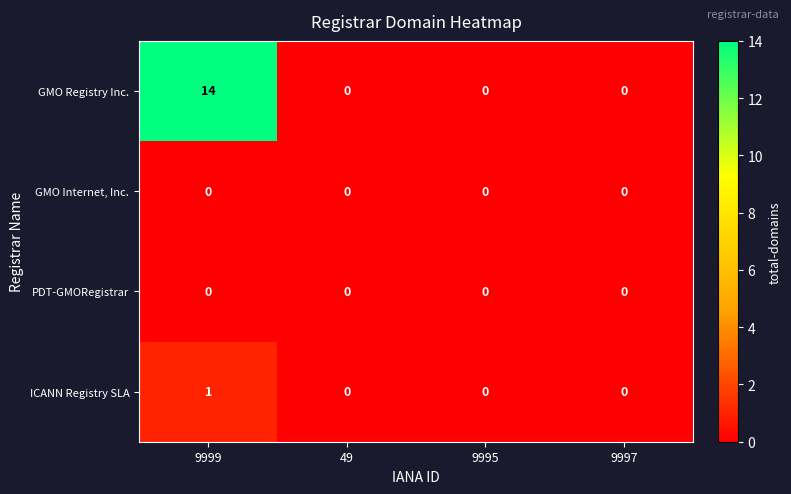

At which category is the sum across all series the highest?

9999